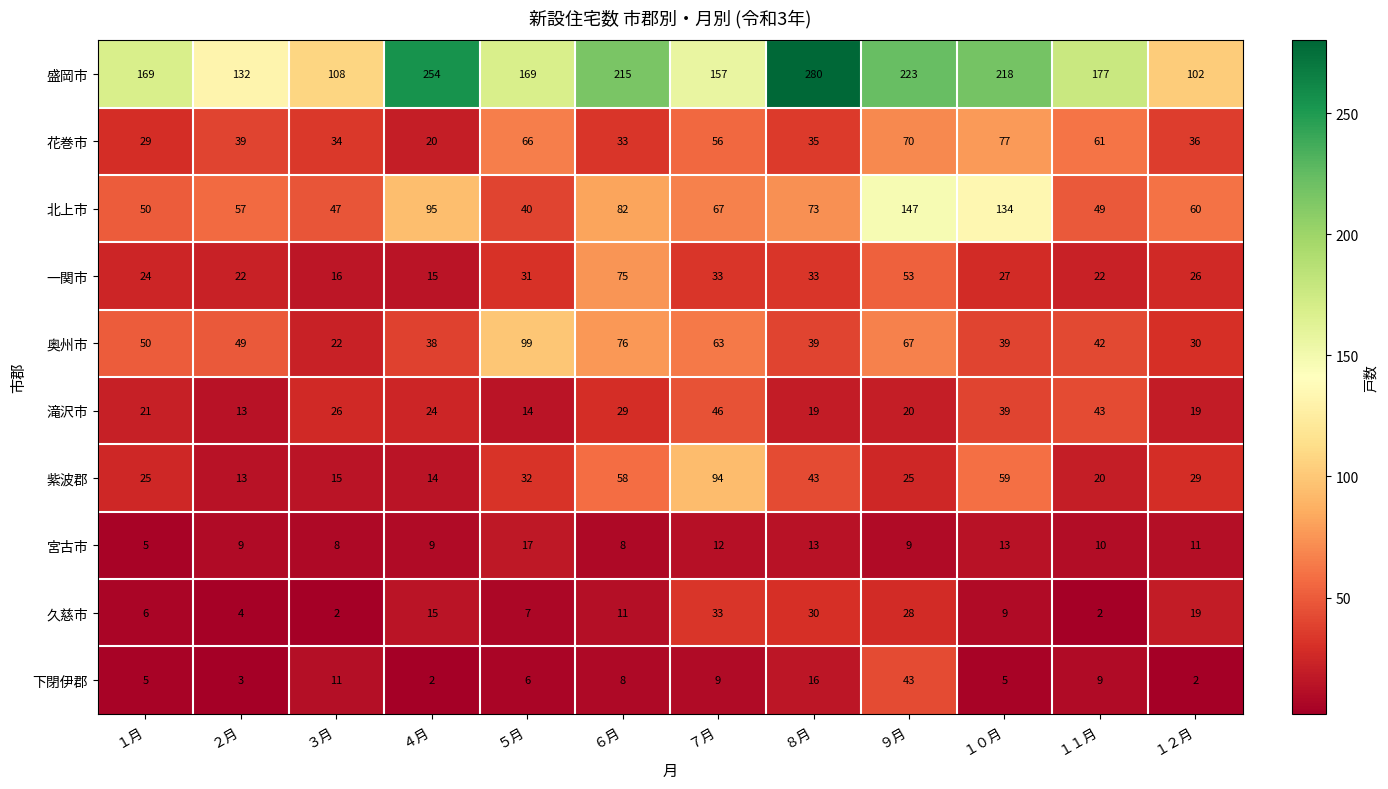

At which label does 花巻市 reach its minimum?

４月